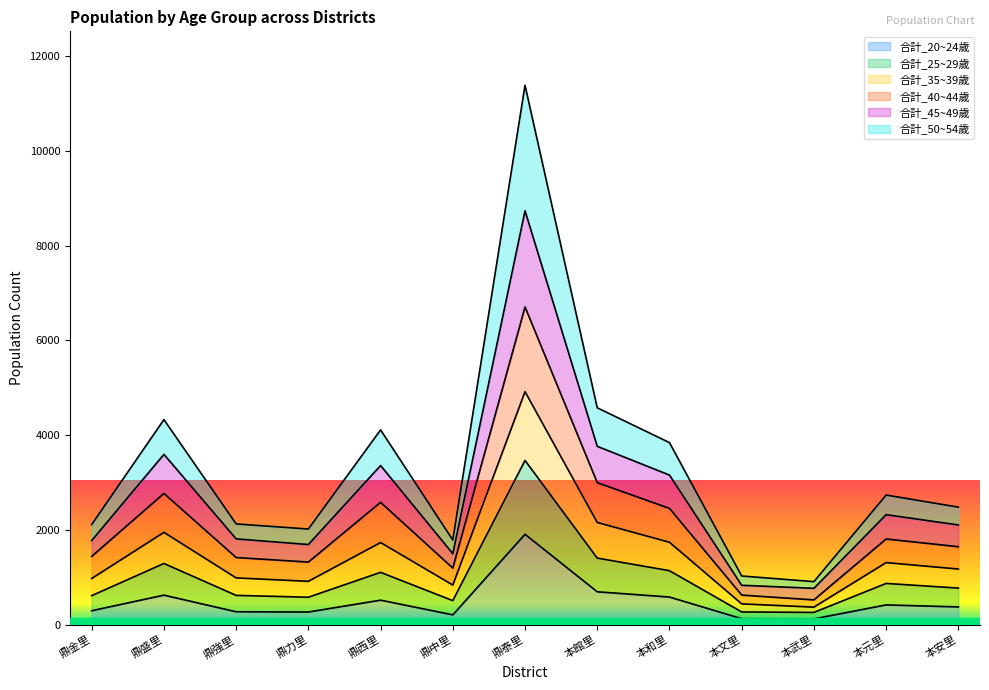

At which category does 合計_35~39歲 reach its first local peak?

鼎盛里